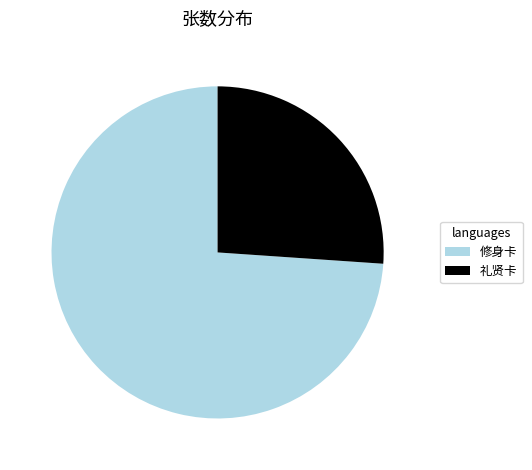

Which has a higher value, 礼贤卡 or 修身卡?

修身卡